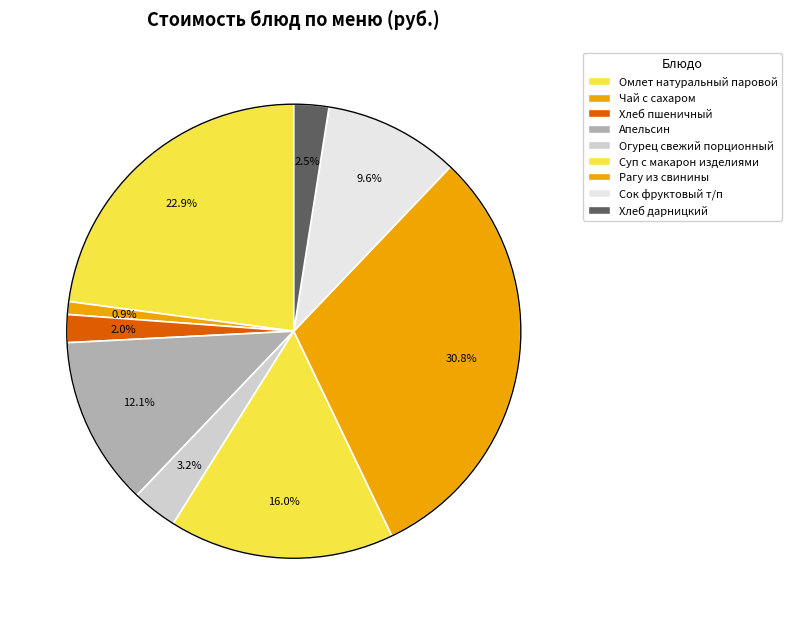

Which category has the smallest portion of the pie?

Чай с сахаром